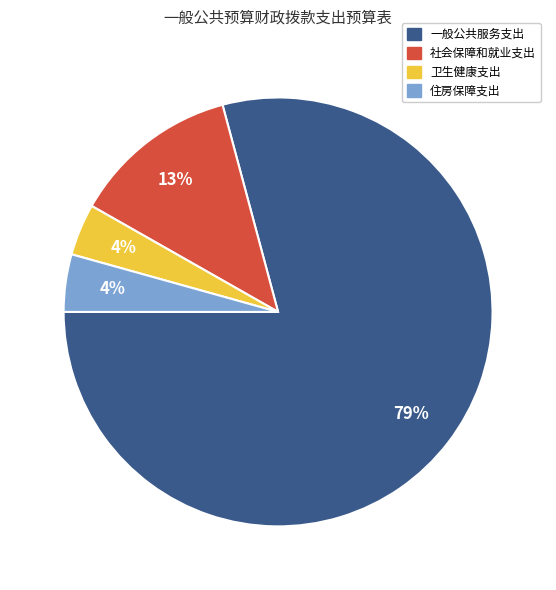

Which slice is the largest?

一般公共服务支出